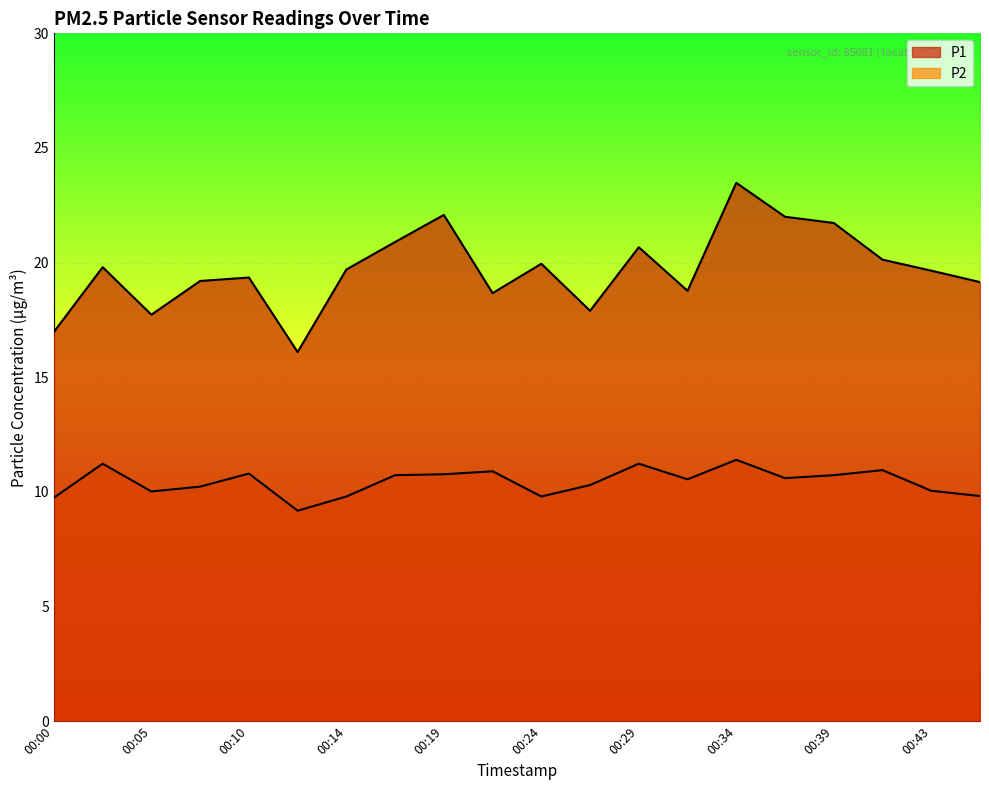

How many data points in P2 are above 10?

15